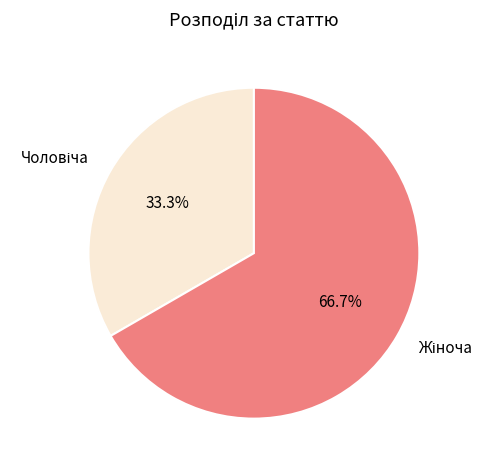

Does any single category account for the majority?

Yes